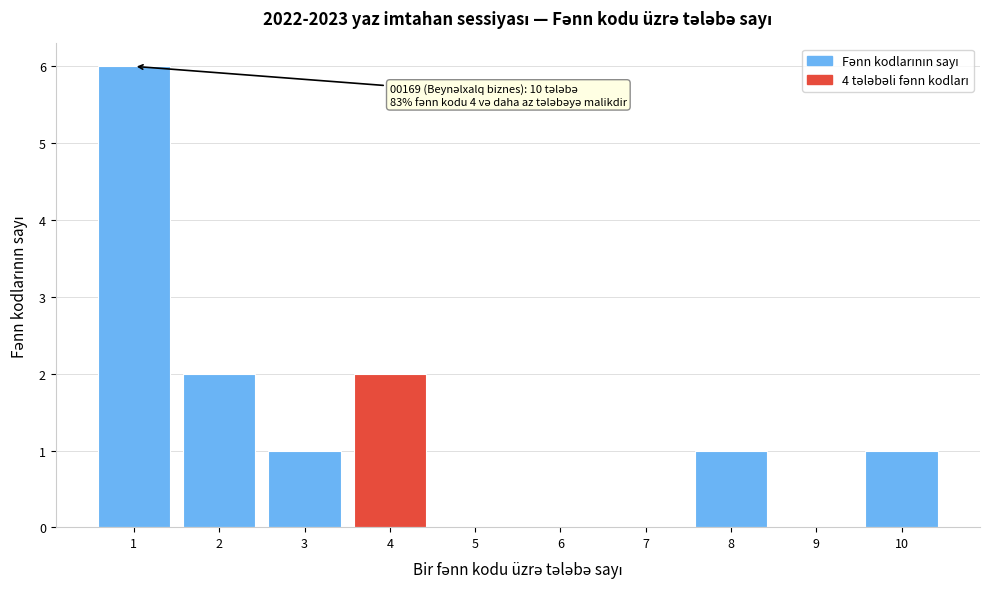

Over which range of the x-axis is the bar tallest?

0.5 to 1.5